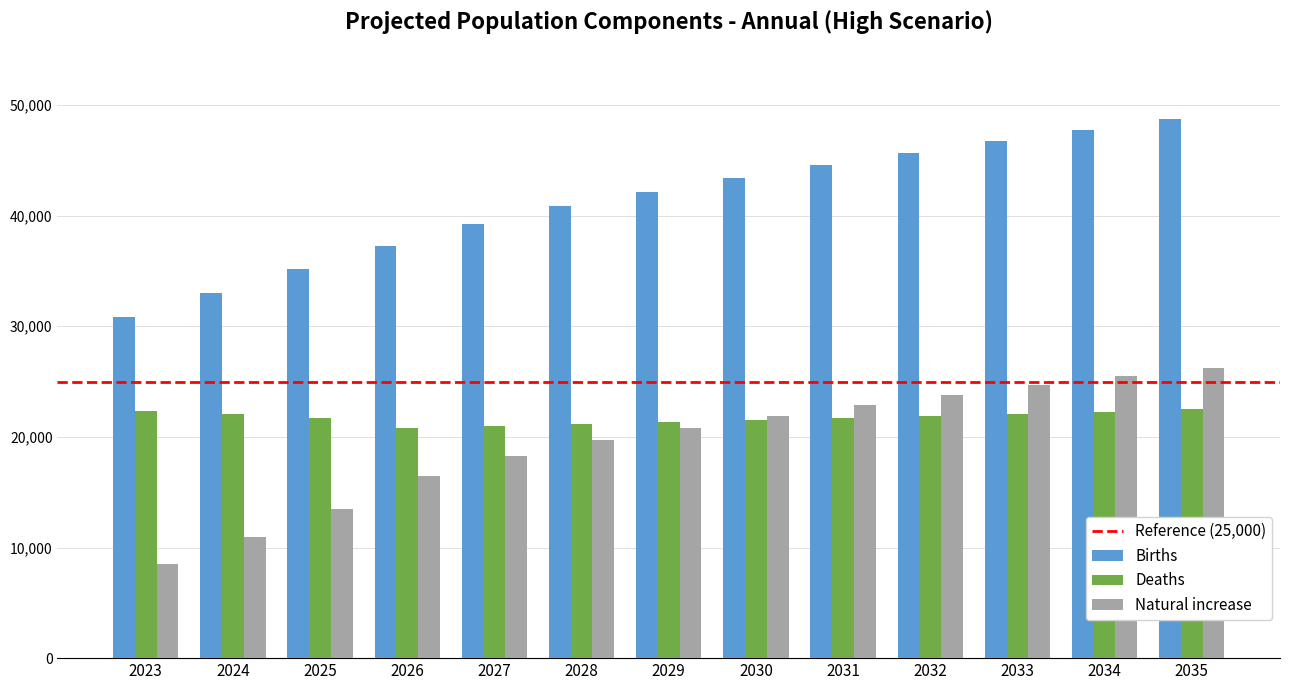

List the series in order of their peak value, highest first.

Births, Natural increase, Deaths